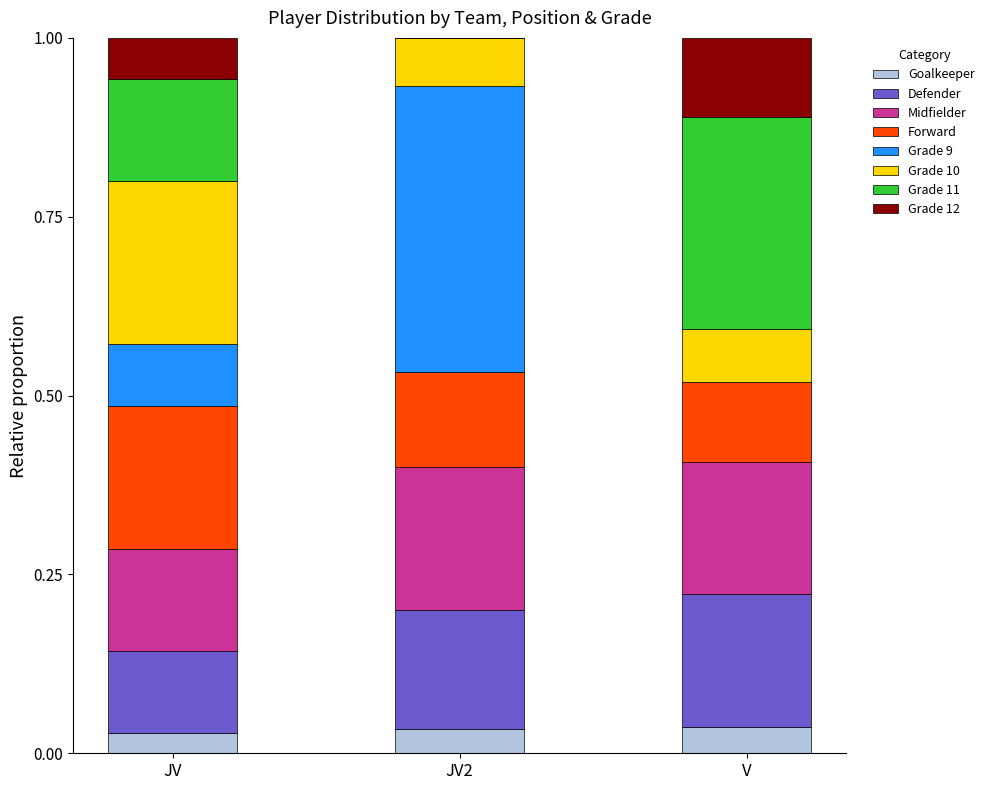

What is the total value across all series at JV?

1.0